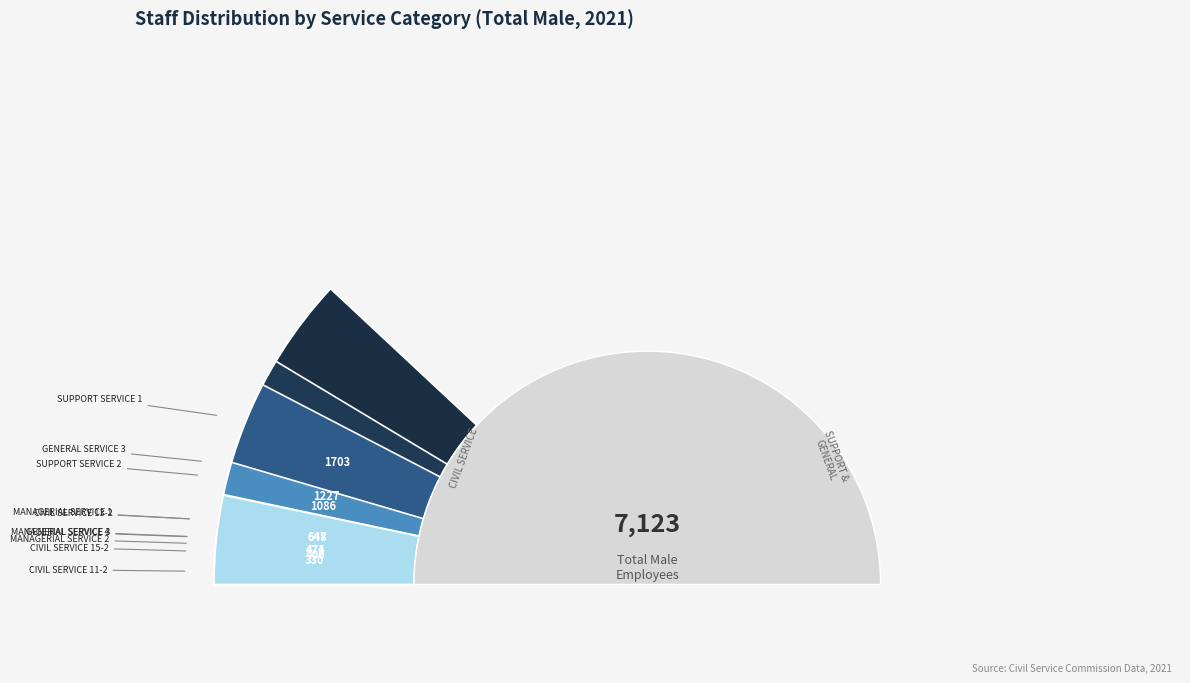

How many segments does this pie chart have?

10